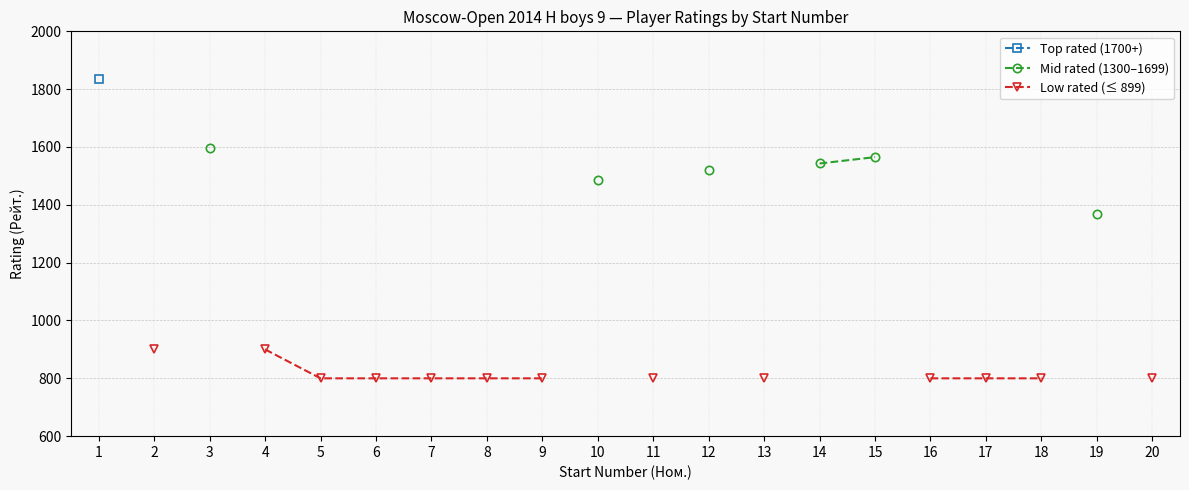

True or false: Top rated (1700+) has more than 1 points higher than both neighbors.

False